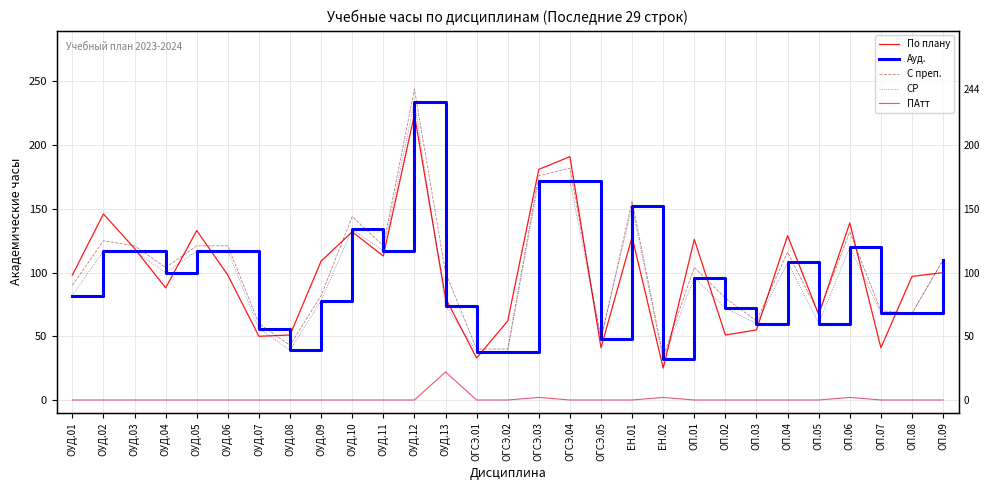

At which label is По плану closest to 124?

ОП.01